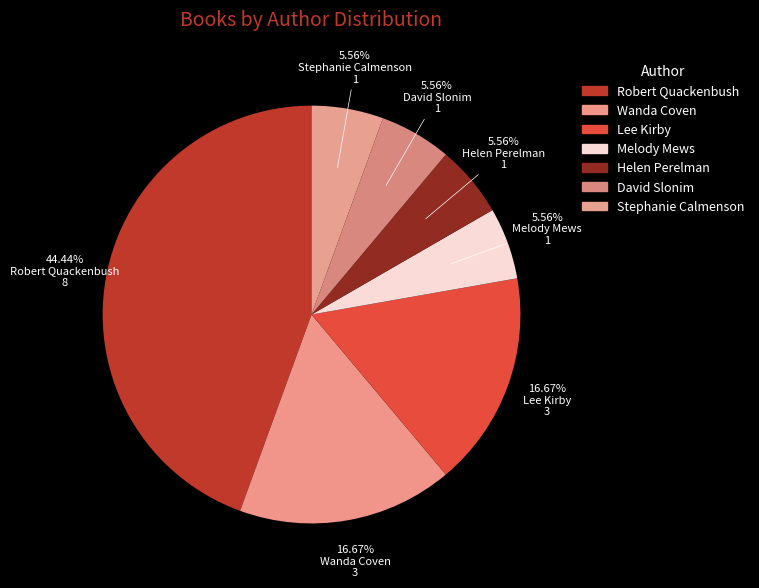

How many slices are in this pie chart?

7